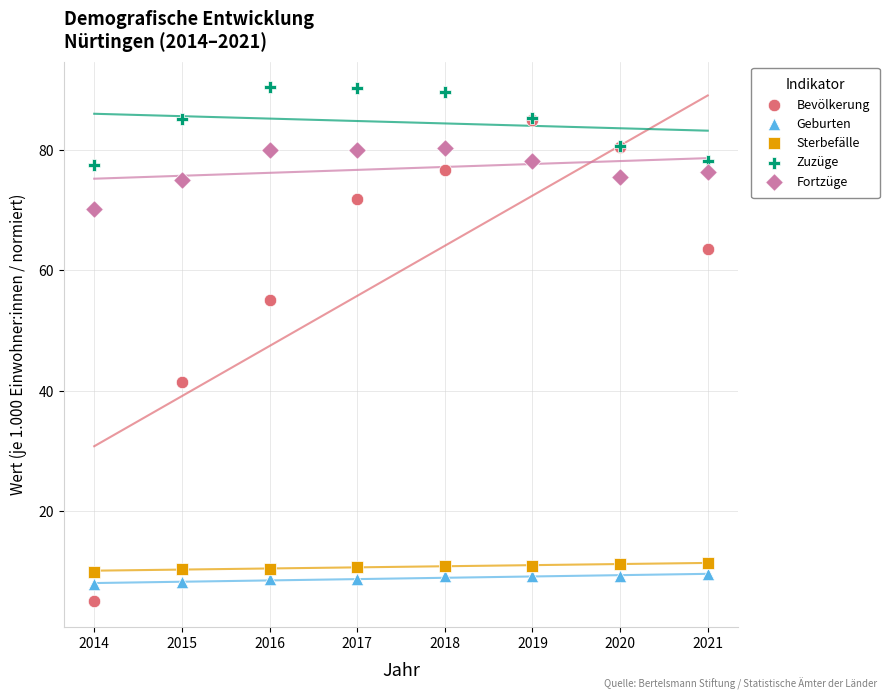

Which series reaches the minimum Y coordinate?

Bevölkerung